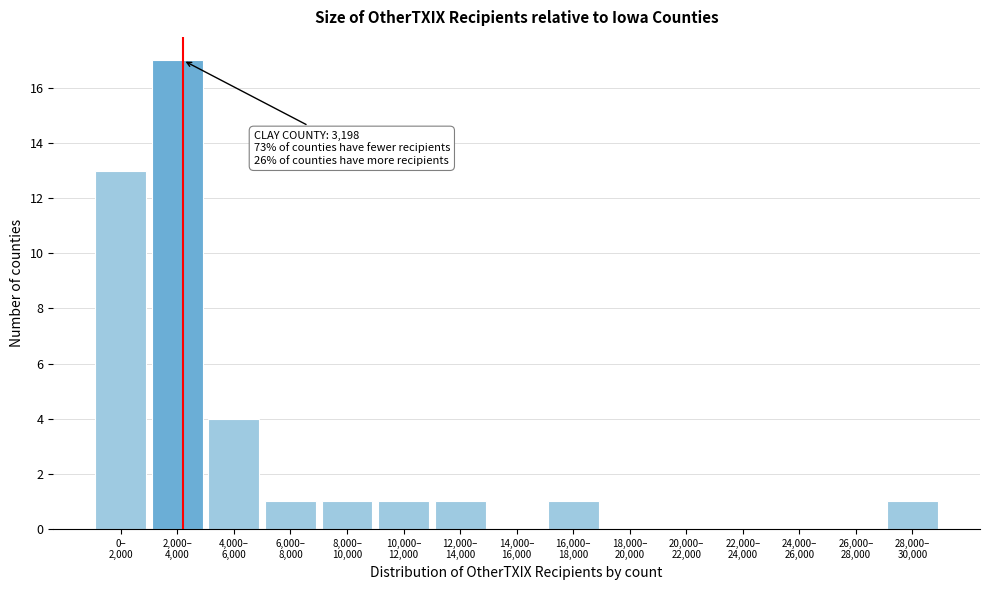

What is the greatest value displayed?

17